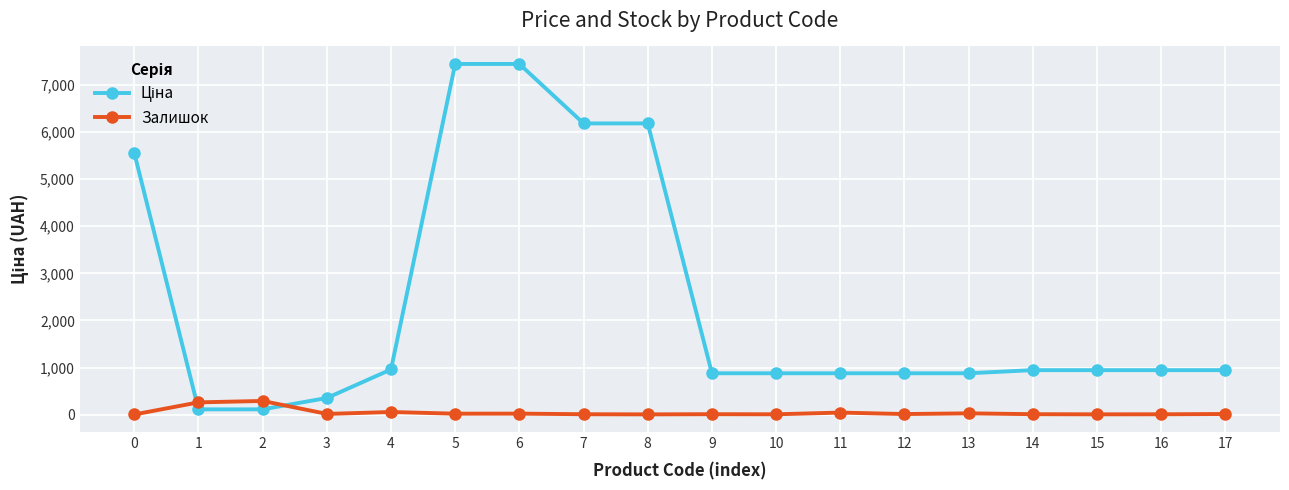

How many series are shown in this chart?

2